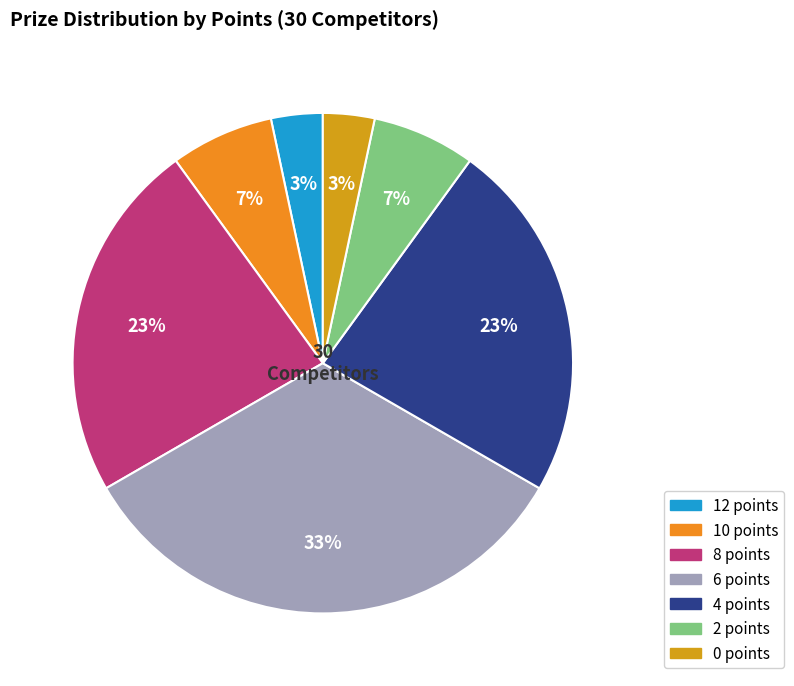

Combined, do 12 points and 4 points account for over 50%?

No